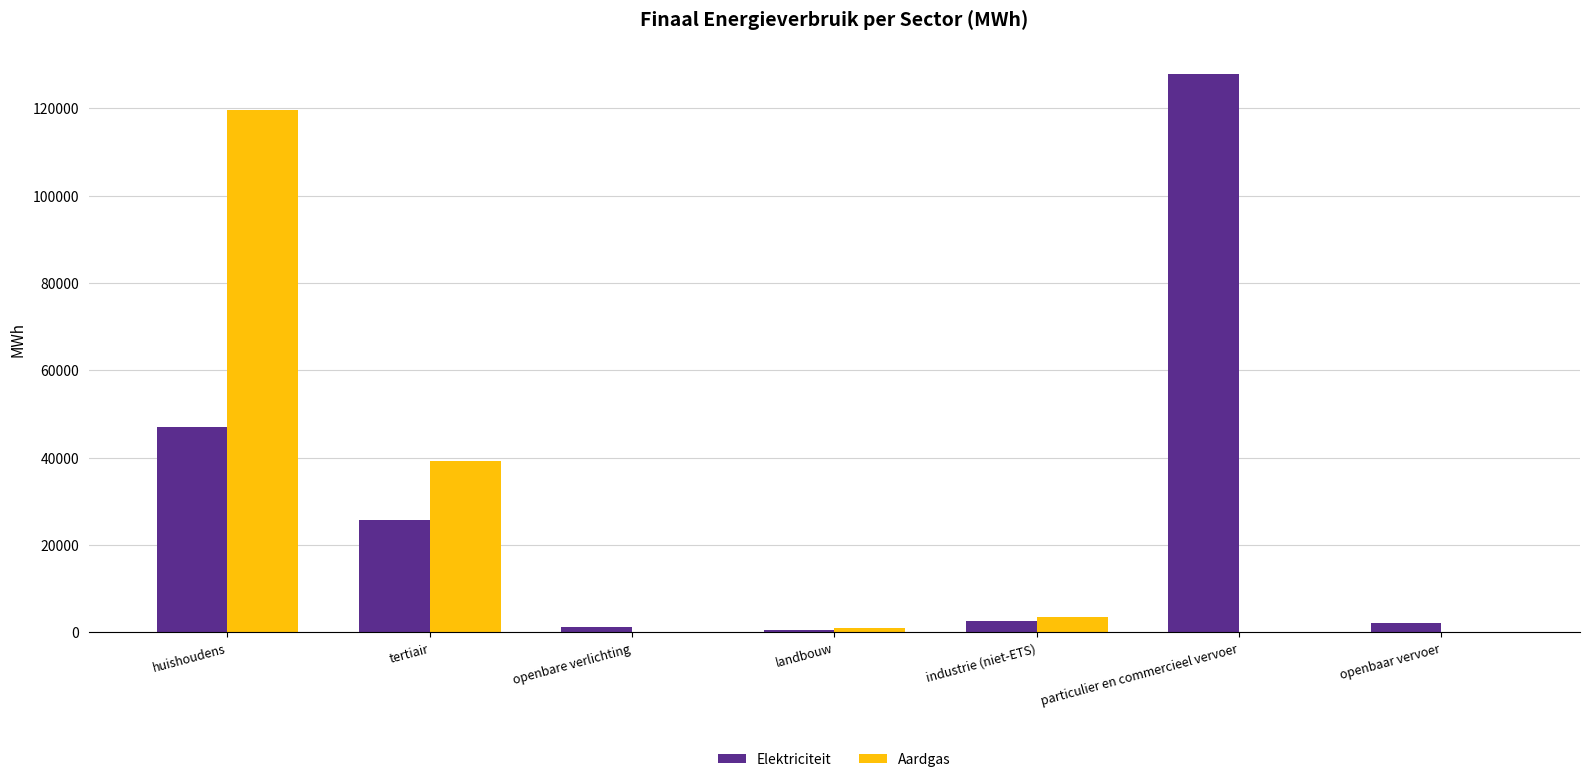

At which label does Elektriciteit reach its peak?

particulier en commercieel vervoer